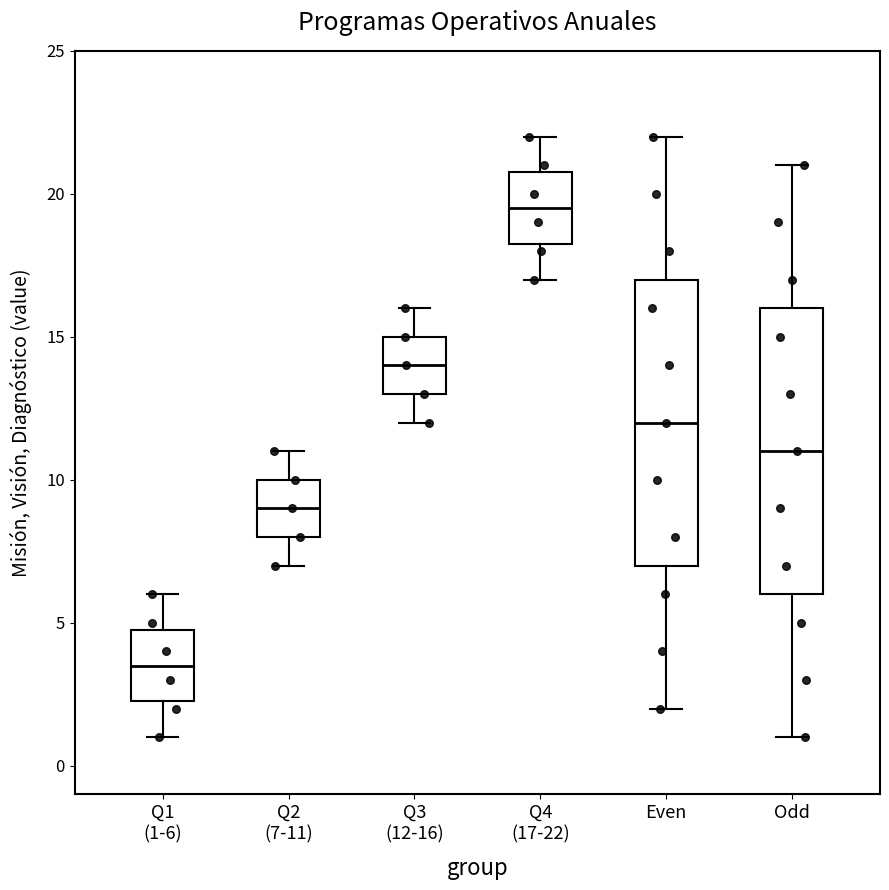

Which box's median line is the lowest?

Q1 (1-6)